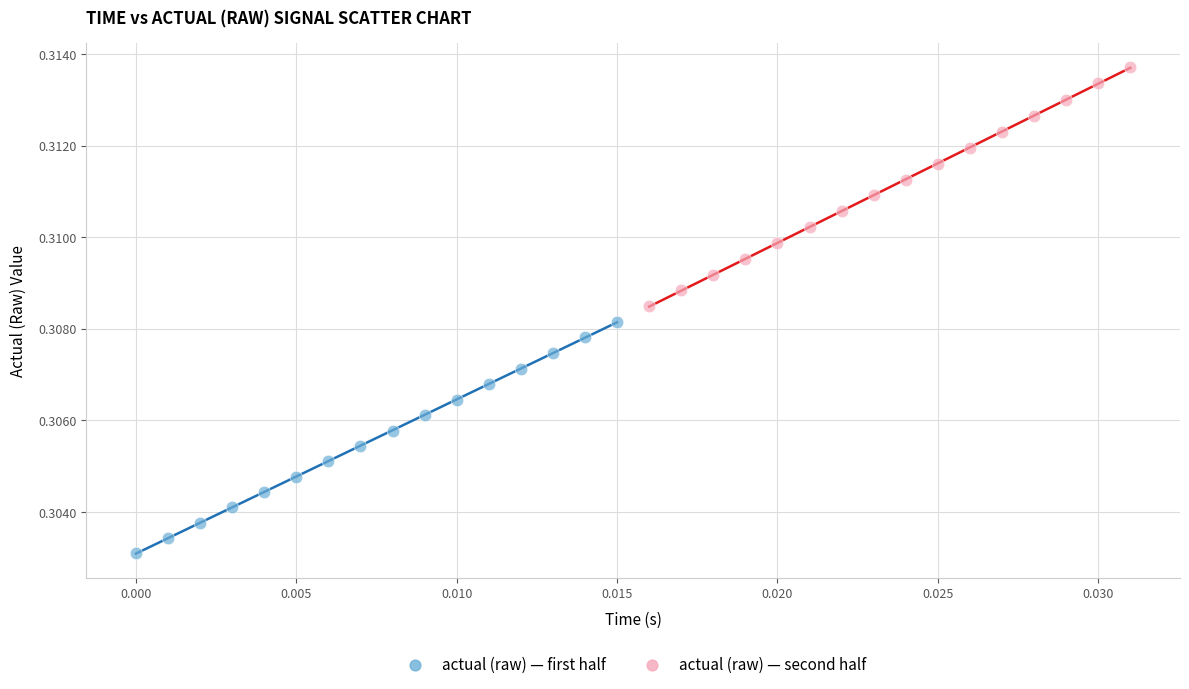

Which series has the widest spread of Y values?

actual (raw) — second half